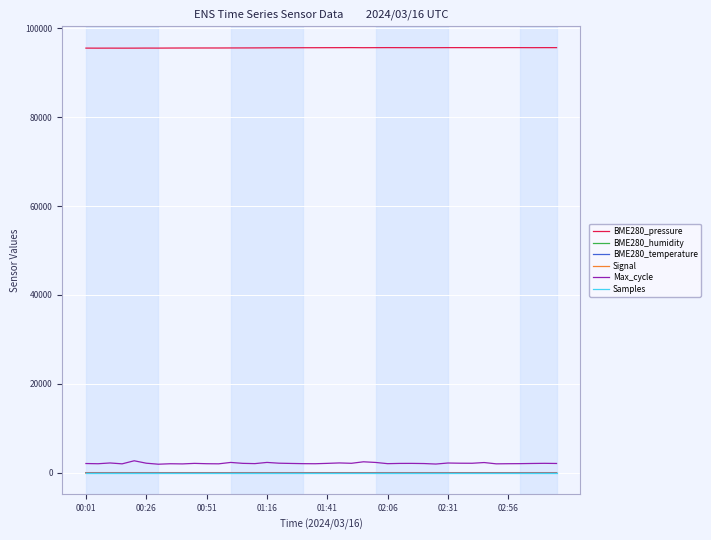

Does the chart have visible grid lines?

Yes